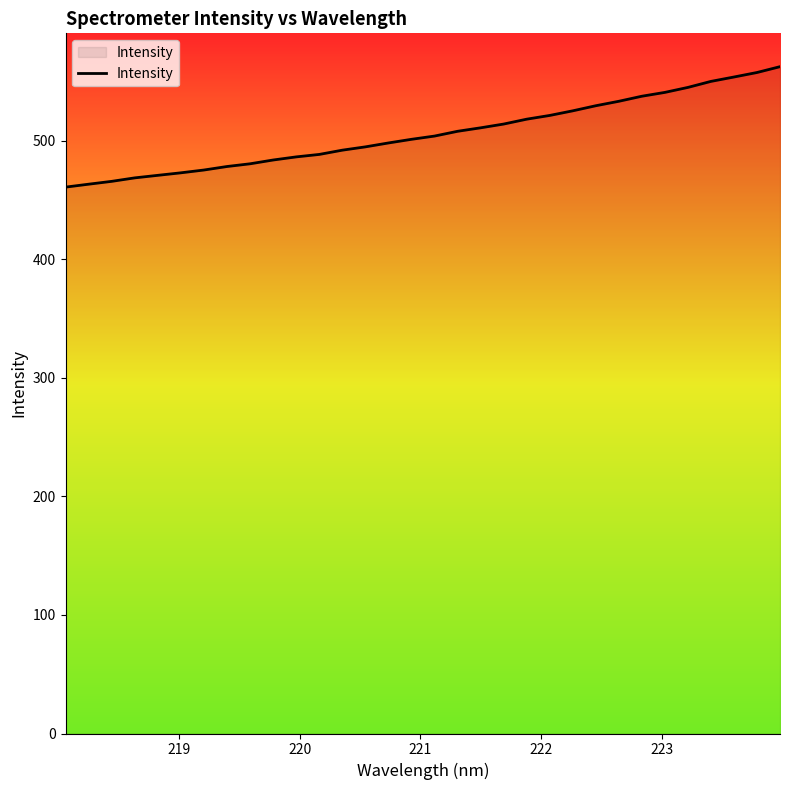

What is the difference between the maximum and minimum values?

101.6